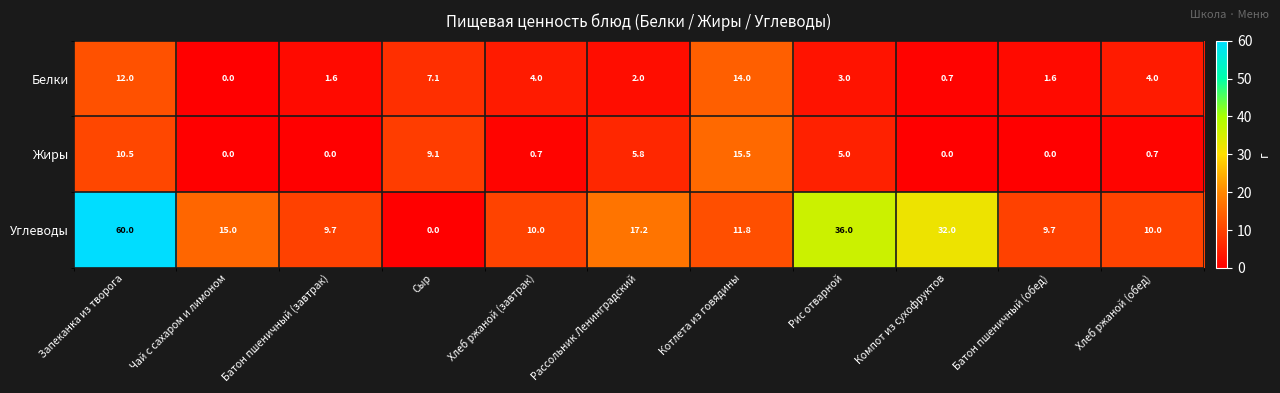

Count the number of data series in this chart.

3